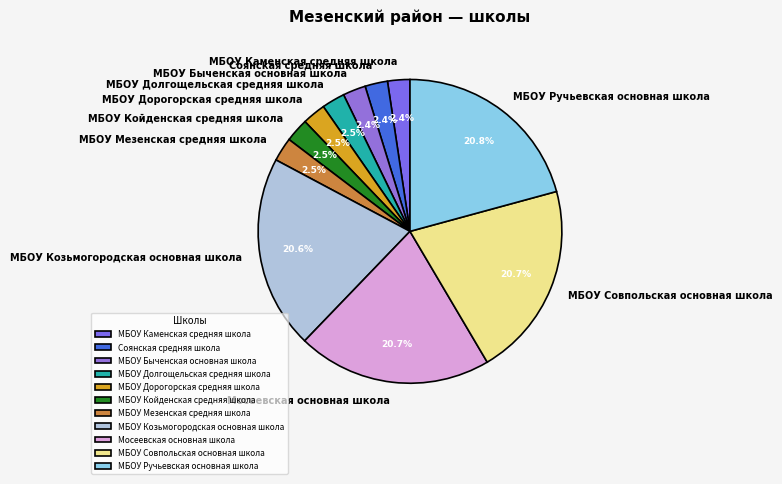

Which has a higher value, Соянская средняя школа or МБОУ Ручьевская основная школа?

МБОУ Ручьевская основная школа